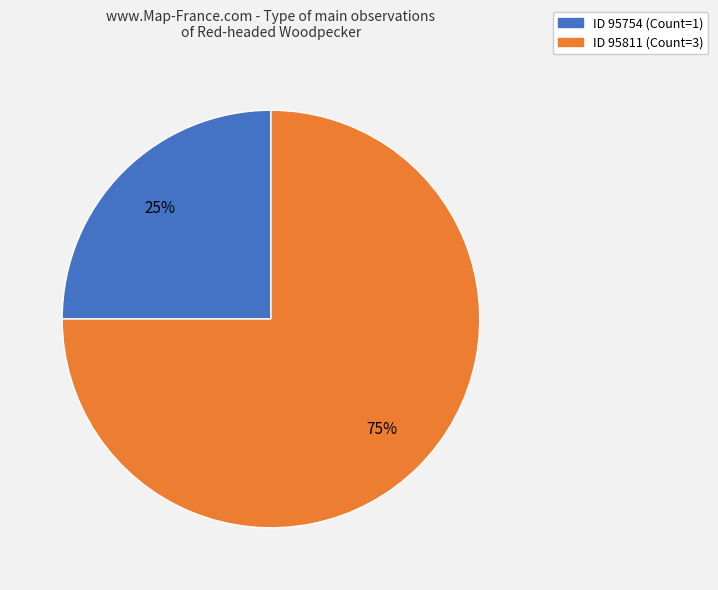

Is there any slice that represents more than half of the pie?

Yes